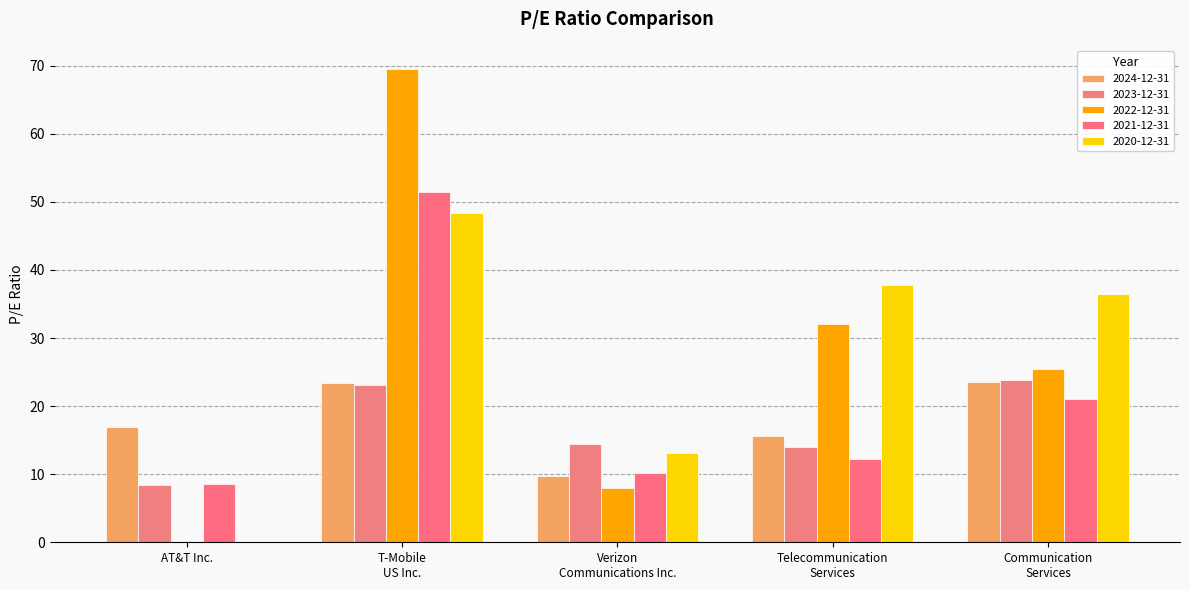

At which category is the sum across all series the highest?

T-Mobile
US Inc.